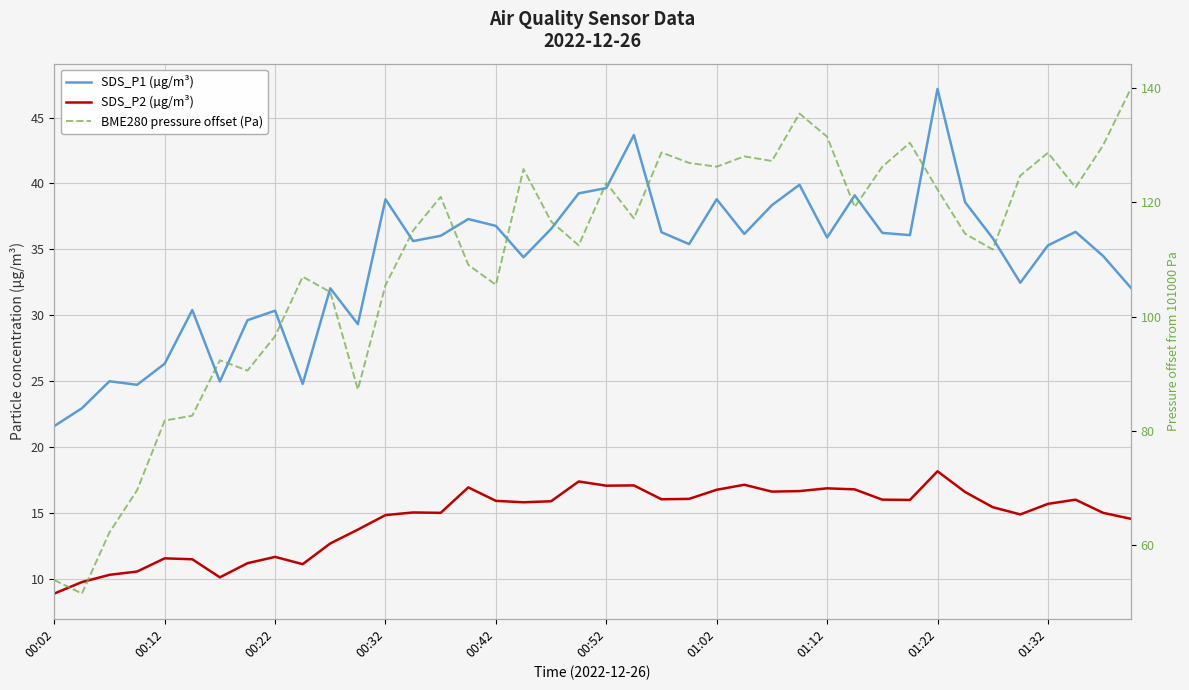

True or false: BME280 pressure offset (Pa) has more than 1 points higher than both neighbors.

True